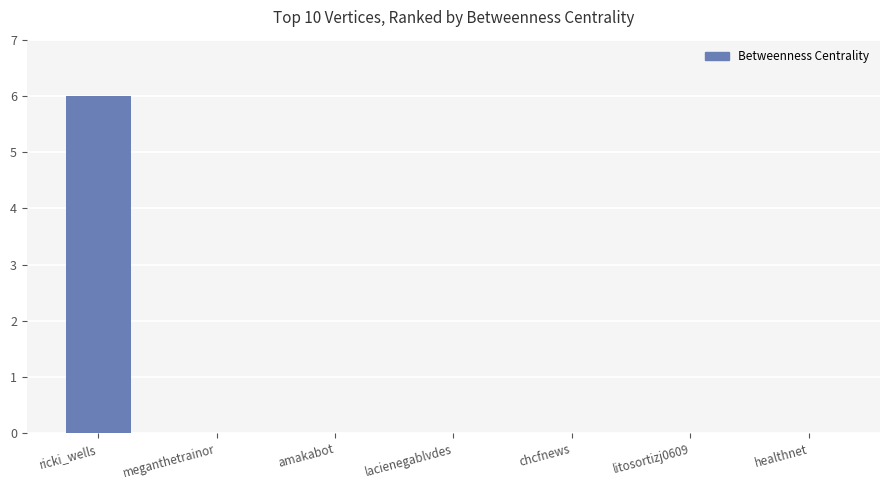

What is the sum of the values at ricki_wells and amakabot?

6